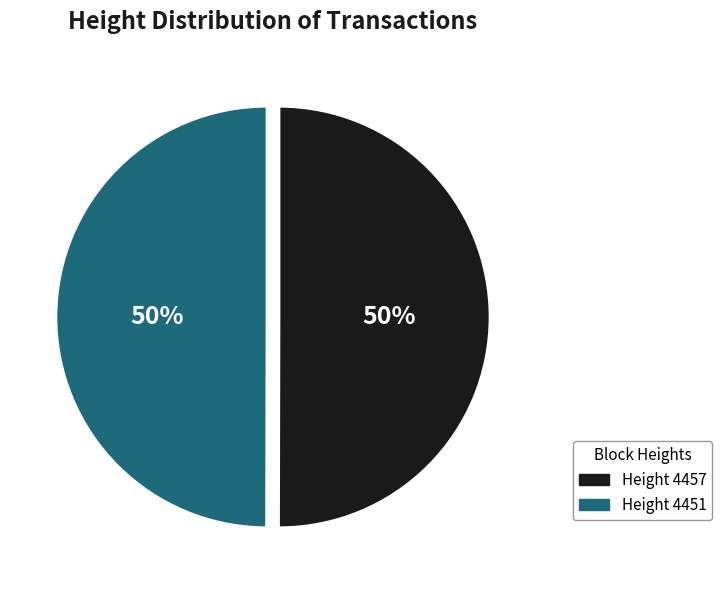

The Height 4457 slice represents 65% of the pie. True or false?

False